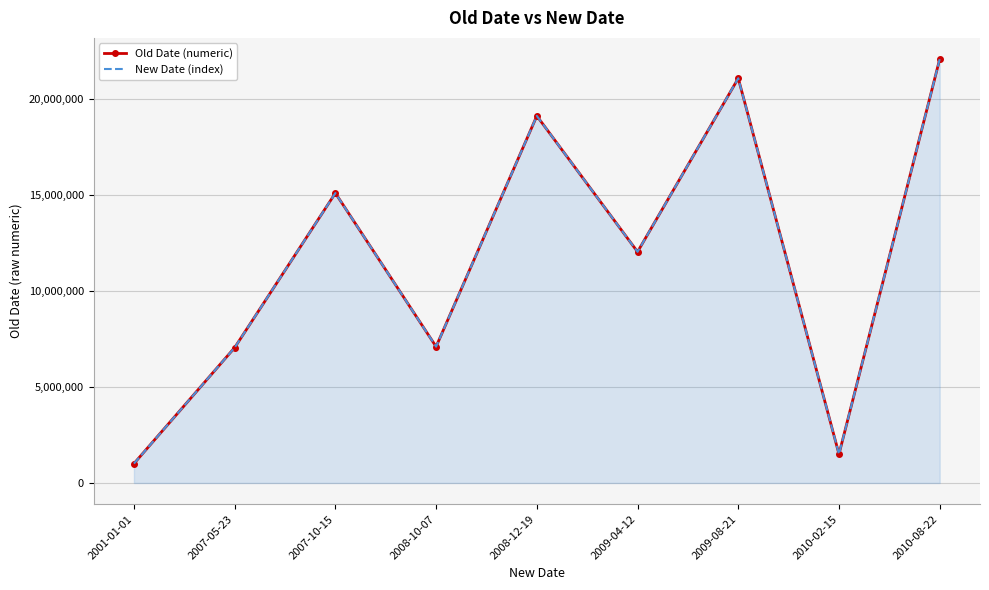

Rank the series by their maximum value, from highest to lowest.

Old Date (numeric), New Date (index)